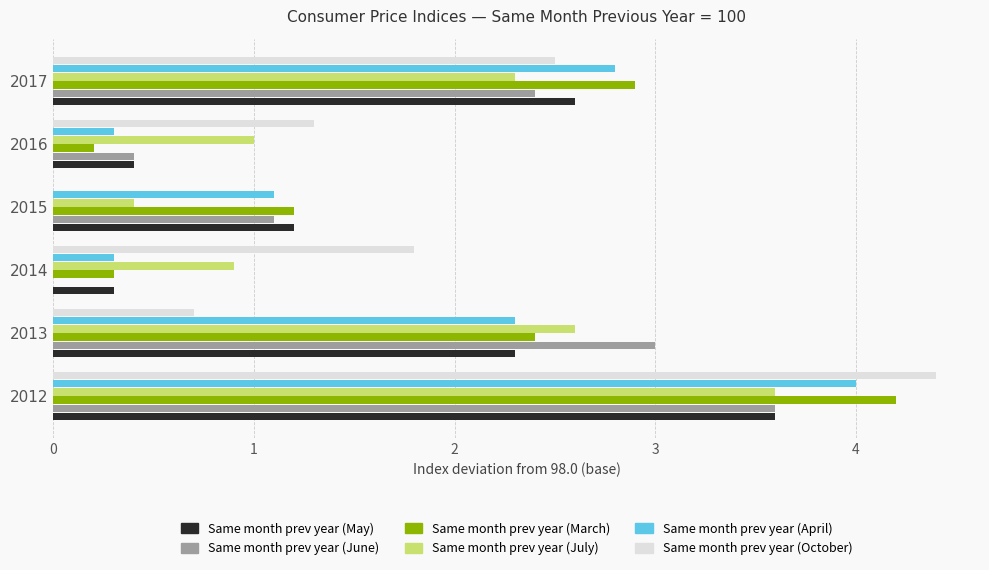

What is the maximum value shown in the chart?

4.4